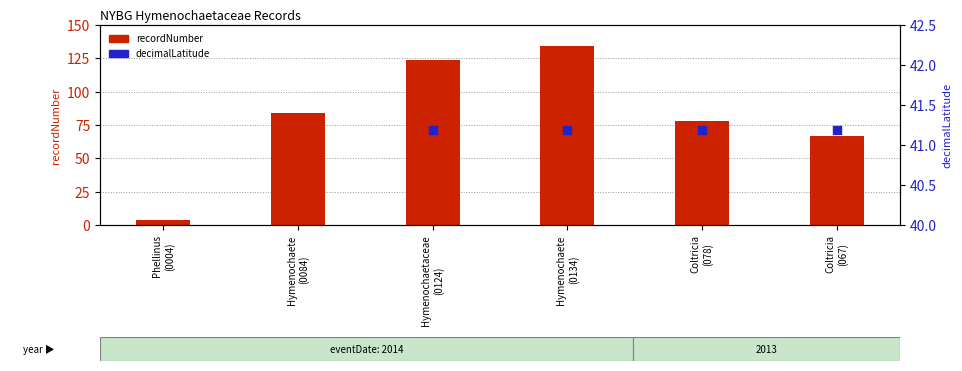

What is the change in value from Phellinus (0004) to Hymenochaete (0084)?

+80